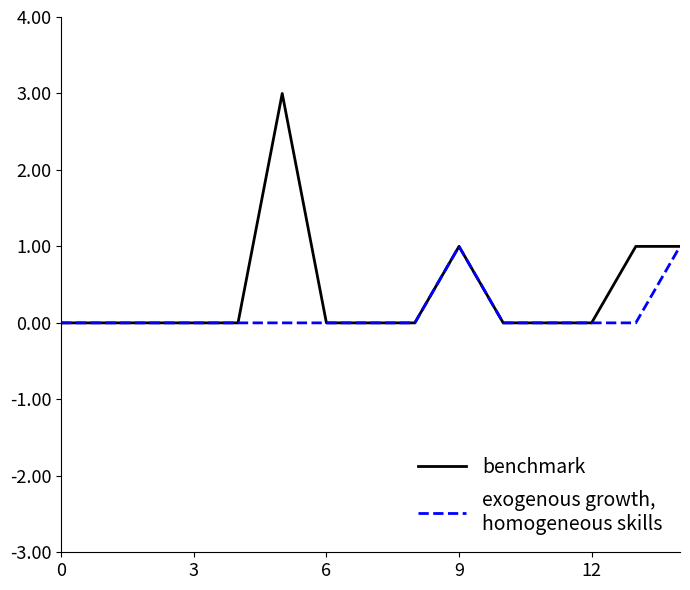

What is the greatest value displayed?

3